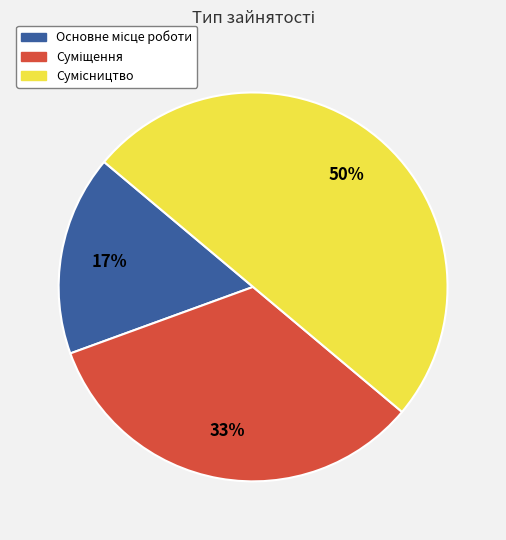

To the nearest percent, what is the difference between the largest and smallest slice percentages?

33%